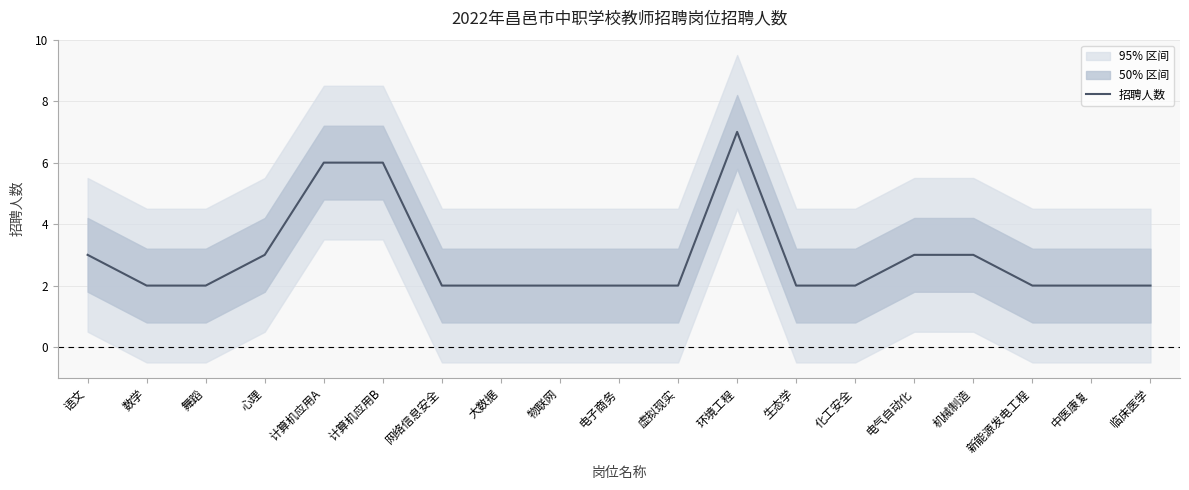

True or false: the data shows 3 at 生态学.

False